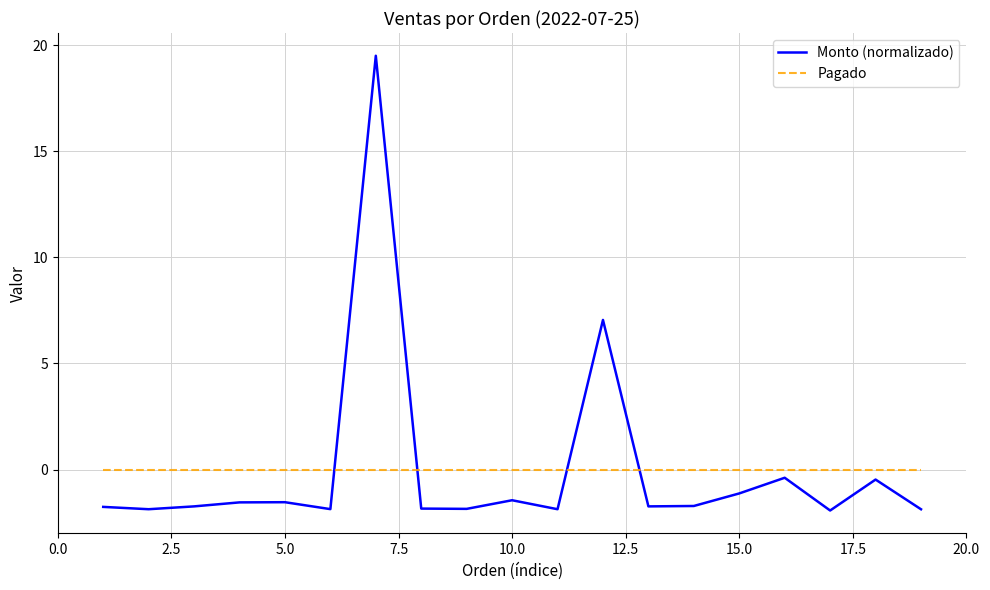

What is the smallest value displayed?

-1.9